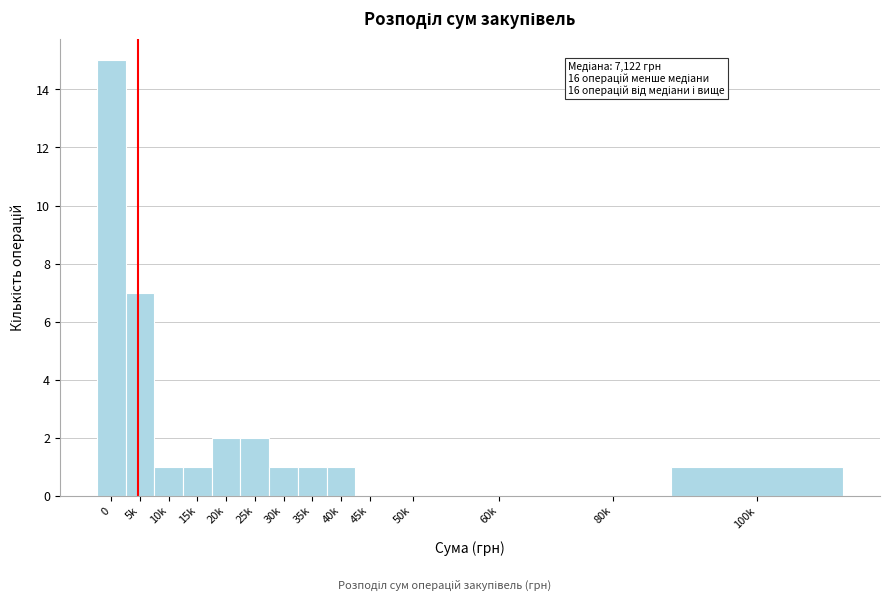

Reading left to right, what are all the values shown in this chart?

0=15	5k=7	10k=1	15k=1	20k=2	25k=2	30k=1	35k=1	40k=1	45k=0	50k=0	60k=0	80k=0	100k=1